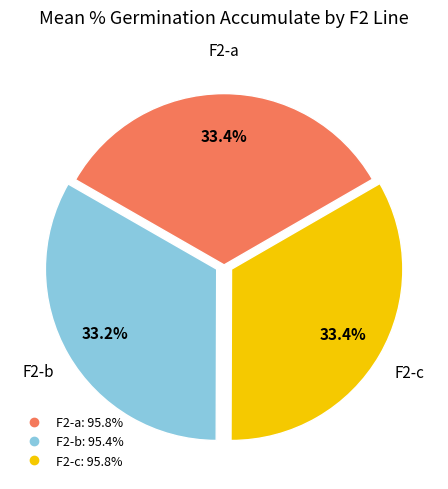

Does any single category account for the majority?

No